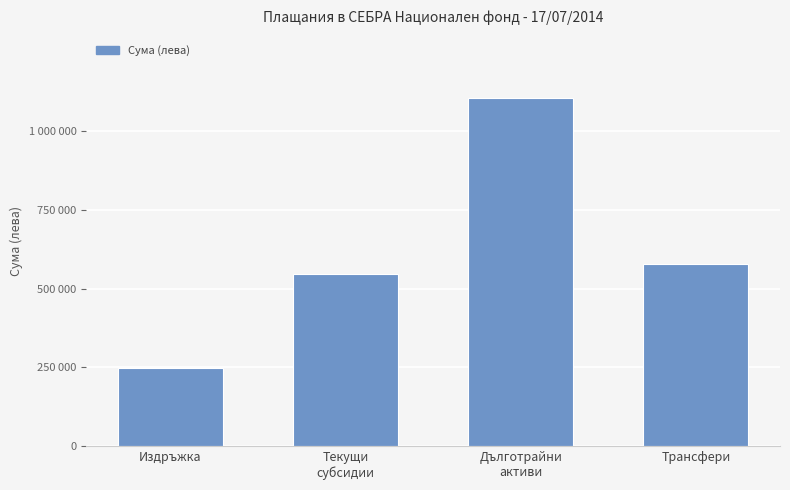

At which label does the data first exceed 576901?

Дълготрайни
активи